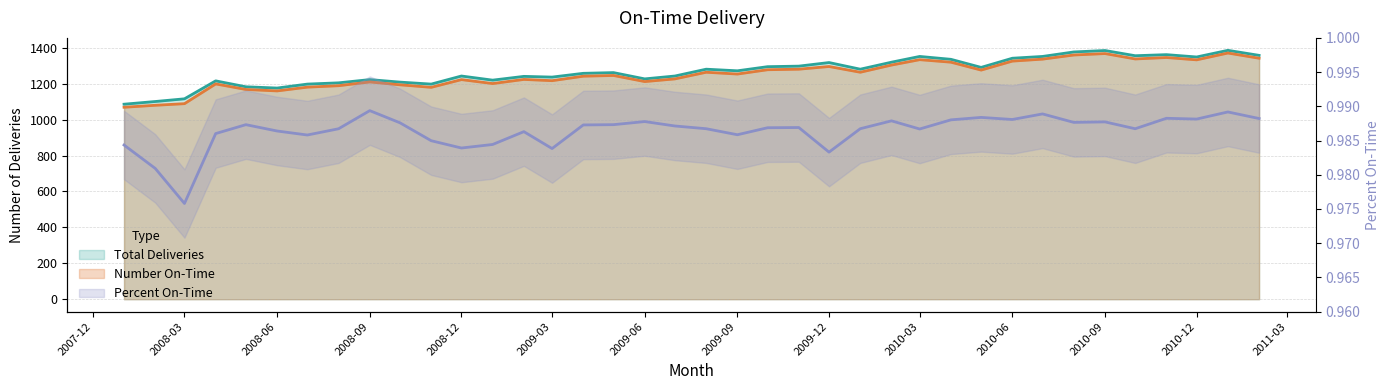

Where is the first local maximum for Number On-Time?

2008-04